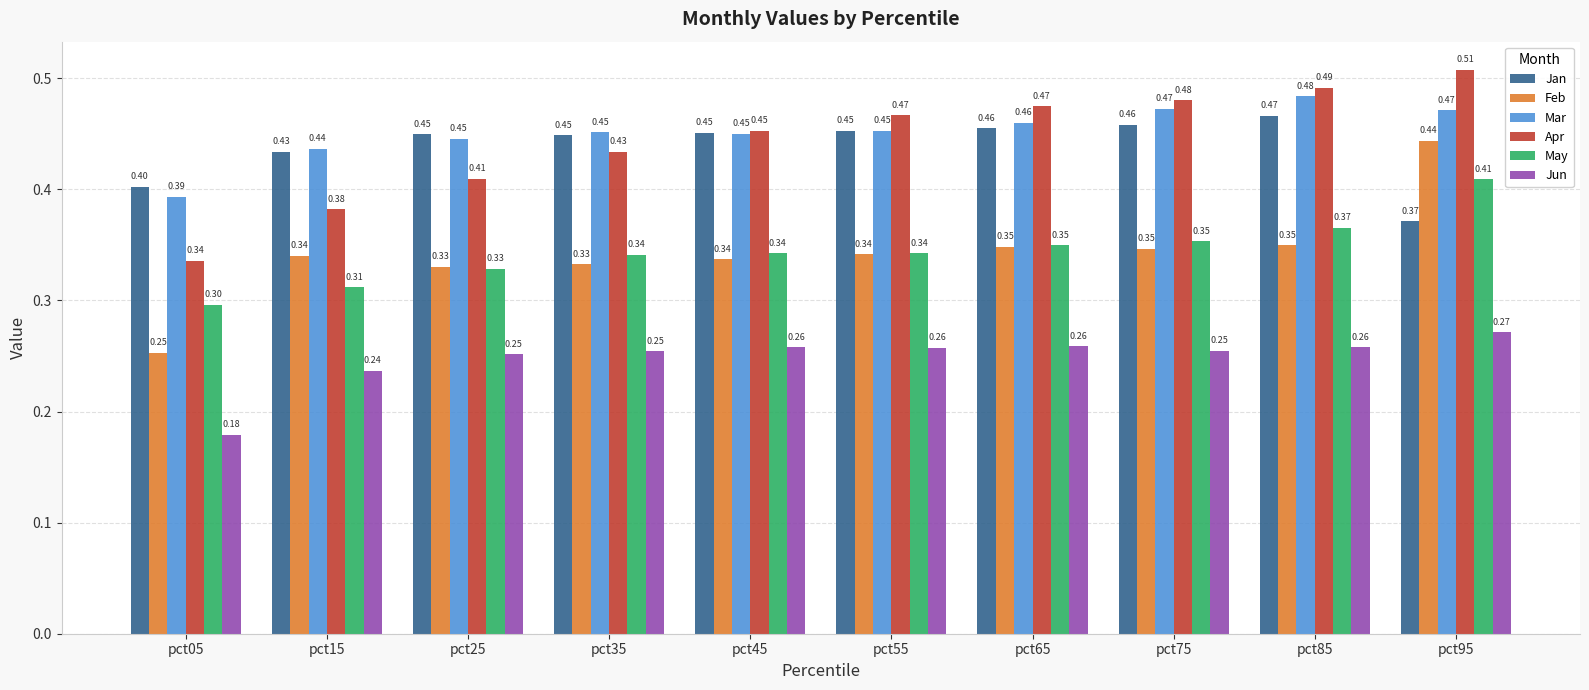

Does the chart contain stacked bars?

No